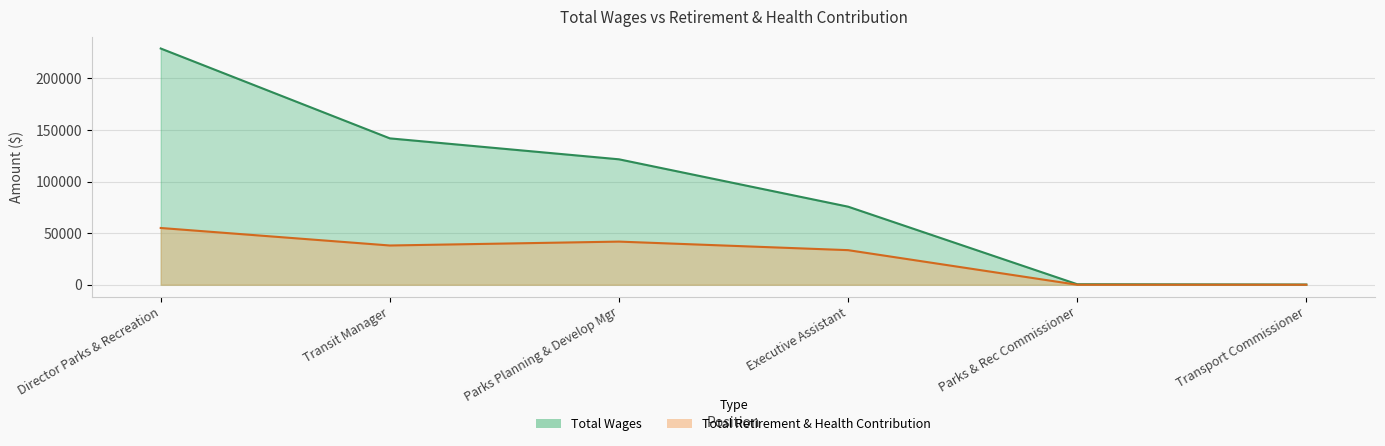

At Executive Assistant, list the series in order from smallest to largest.

Total Retirement & Health Contribution, Total Wages